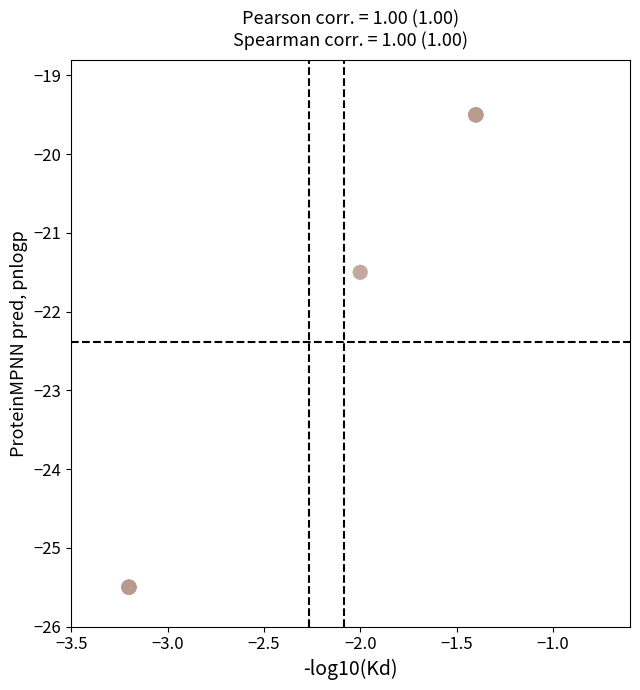

What Y value in the scatter plot is closest to -22?

-21.5